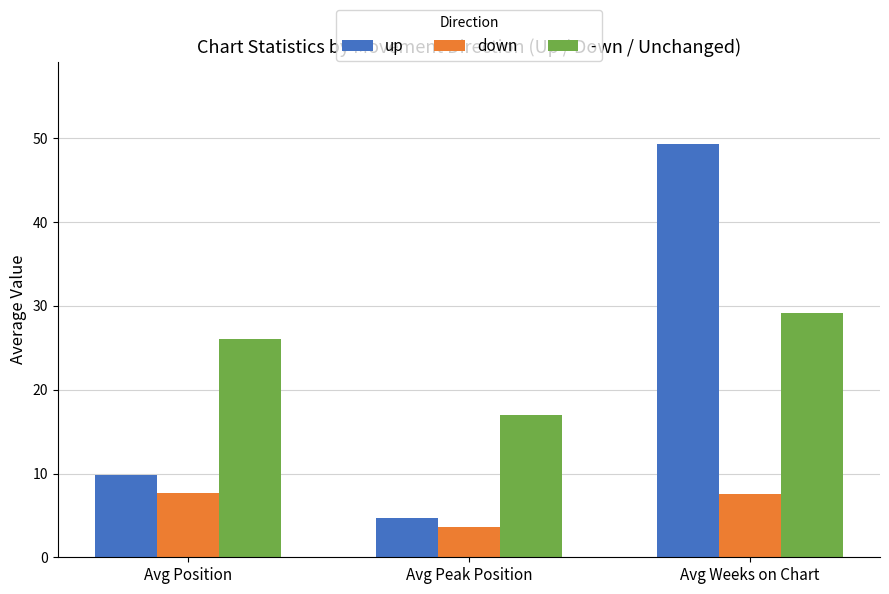

At which label does up first exceed 9?

Avg Position